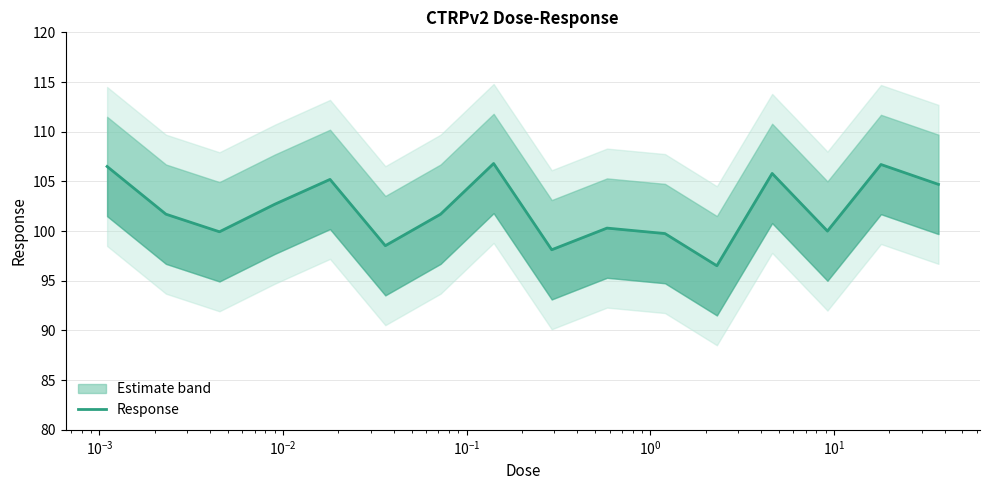

True or false: the data has more than 1 interior local peaks.

True